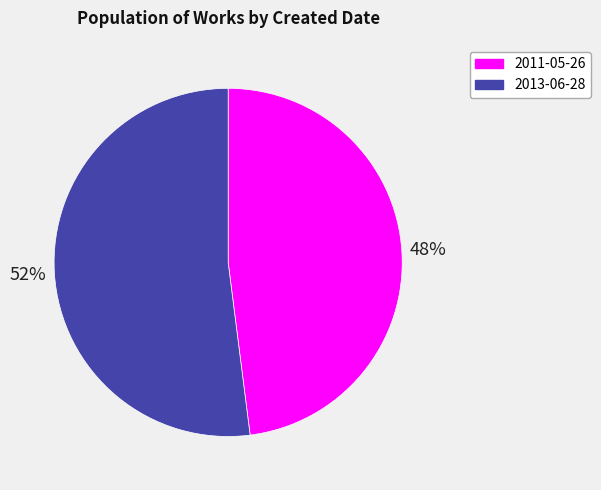

True or false: 2011-05-26 accounts for 48% of the total.

True